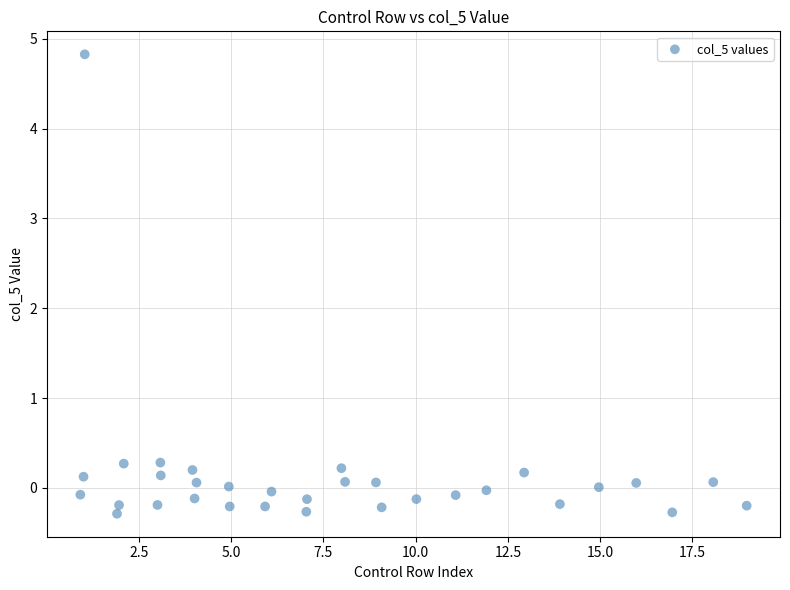

What is the range of X values (max minus min)?

18.1